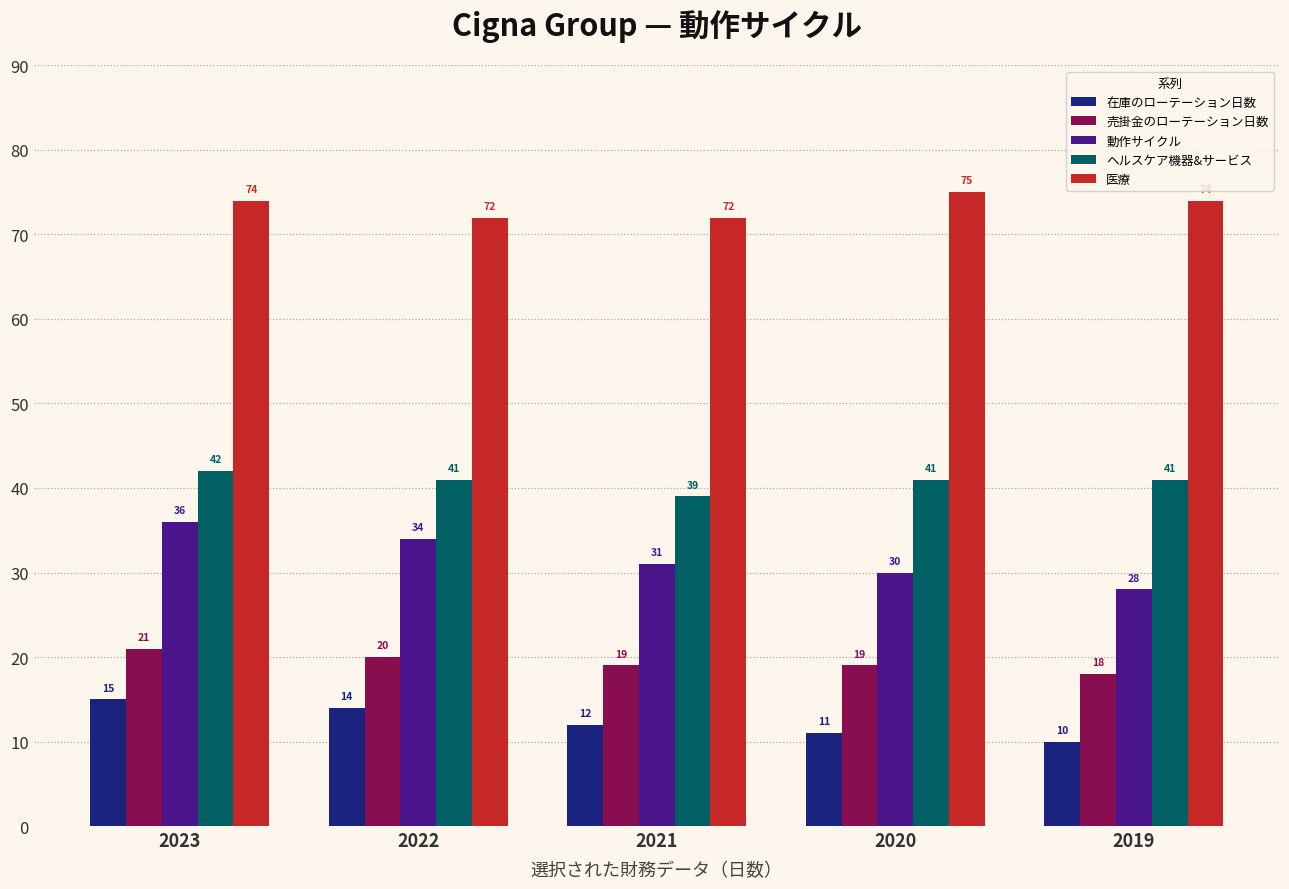

Reading left to right, transcribe all the data shown in this chart.

在庫のローテーション日数: 15	14	12	11	10
売掛金のローテーション日数: 21	20	19	19	18
動作サイクル: 36	34	31	30	28
ヘルスケア機器&サービス: 42	41	39	41	41
医療: 74	72	72	75	74